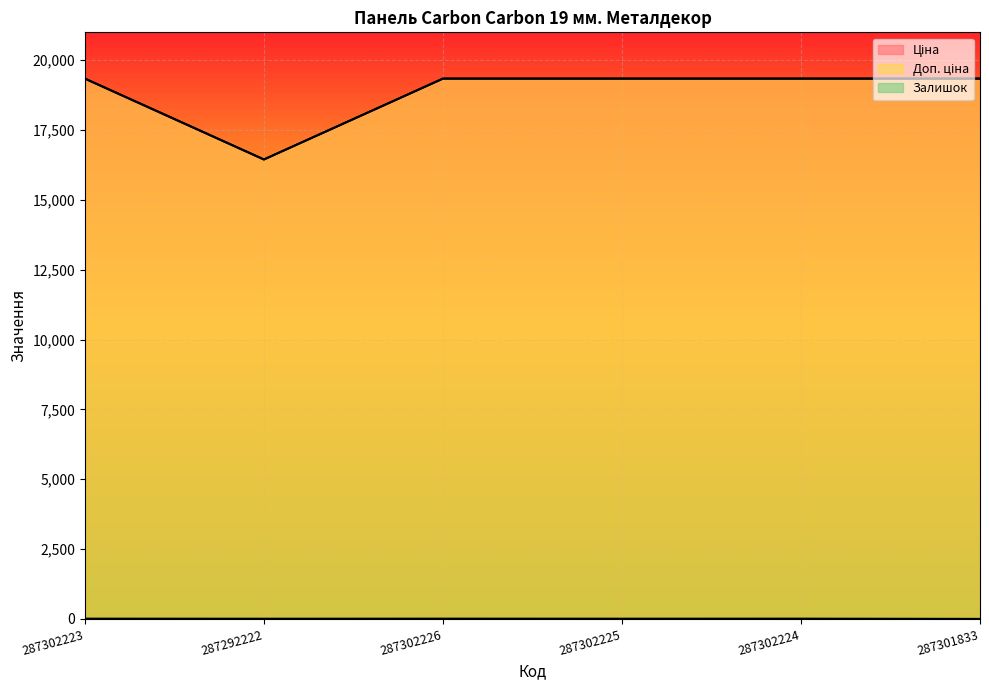

How many distinct data groups are displayed?

3